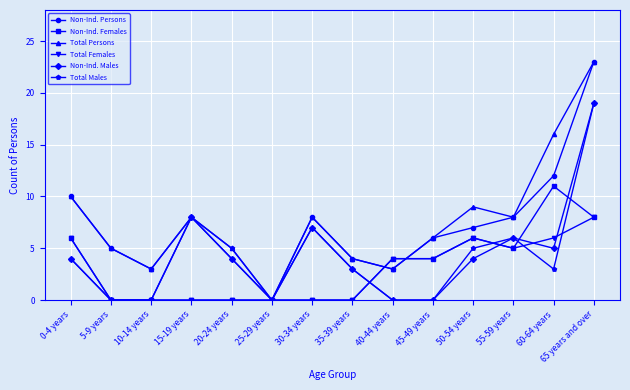

In Total Persons, how many points are higher than both neighbors (excluding endpoints)?

3